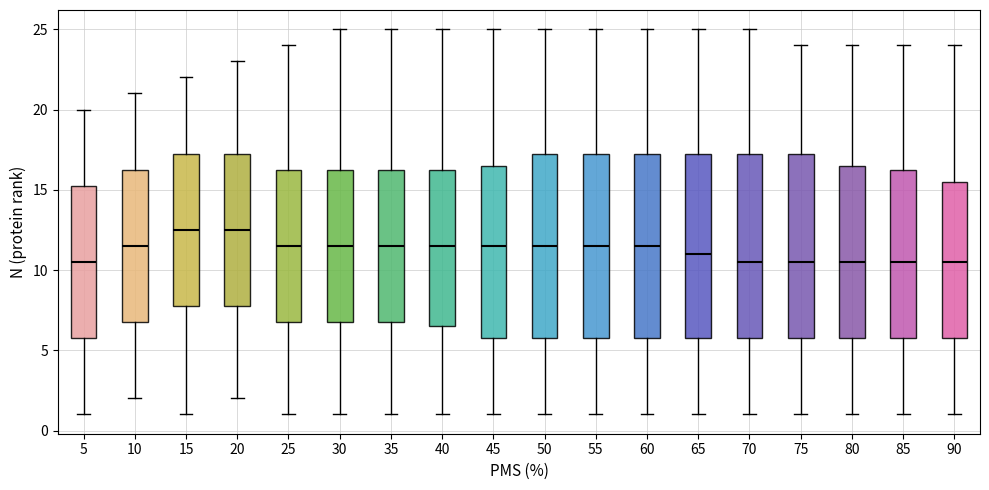

Where does the median line of the box at x = 45 sit on the y-axis? The values are not printed on the chart, so give them approximately, as read against the axis.

11.5